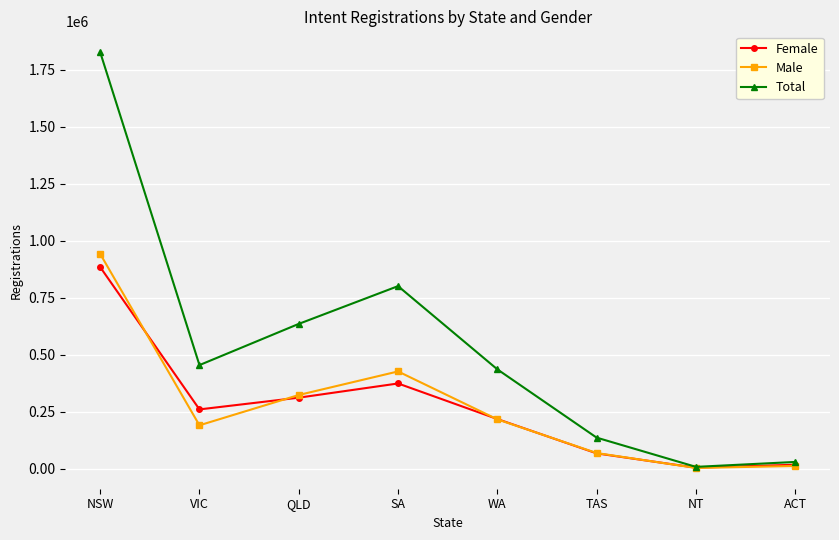

What is the sum of all Female values?

2137985